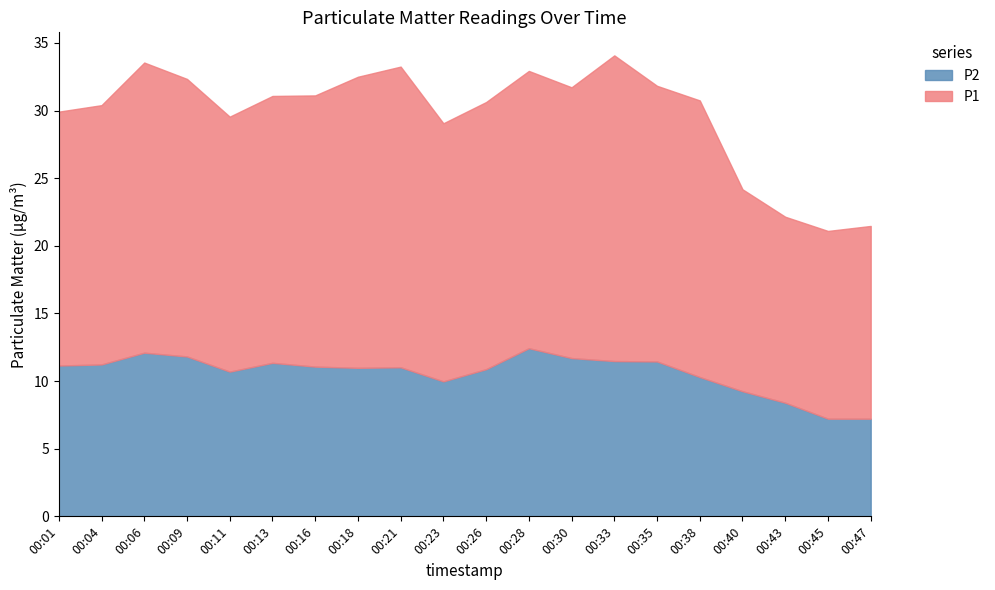

True or false: P2 has a value of 14.5 at 00:40.

False